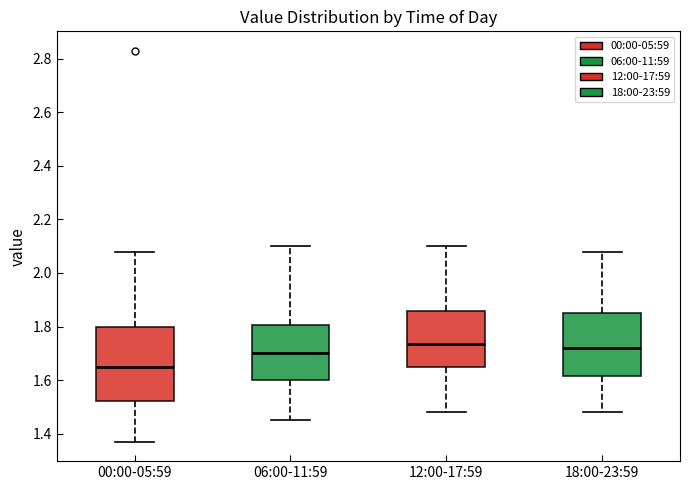

Which box's median line is the lowest?

00:00-05:59